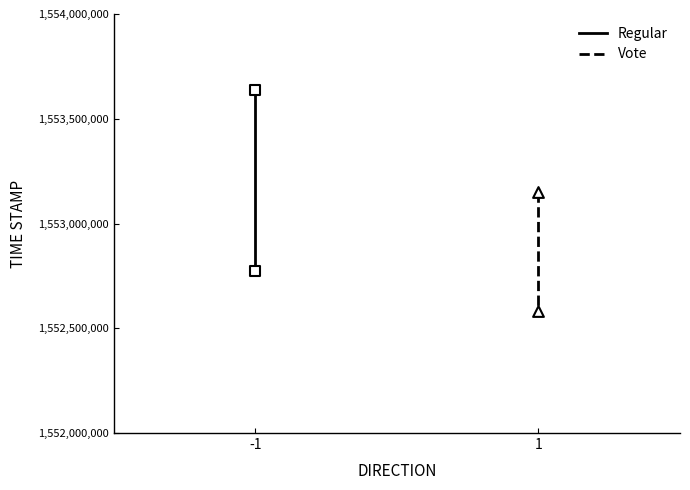

Which series has the widest spread of Y values?

Regular